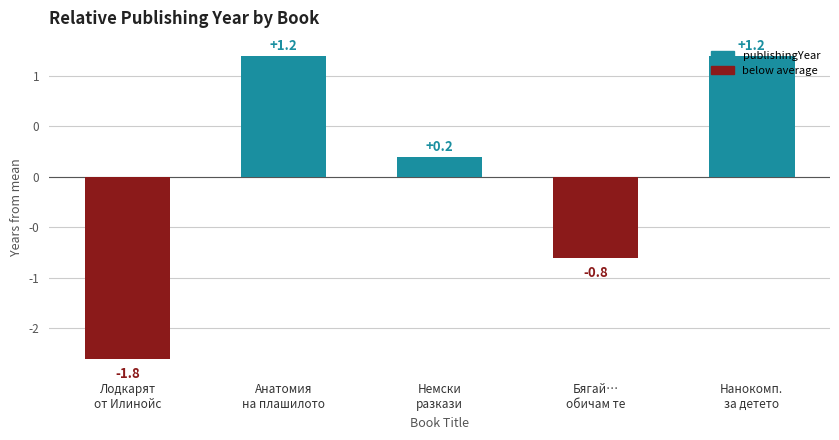

Which label corresponds to the smallest value in the chart?

Лодкарят
от Илинойс